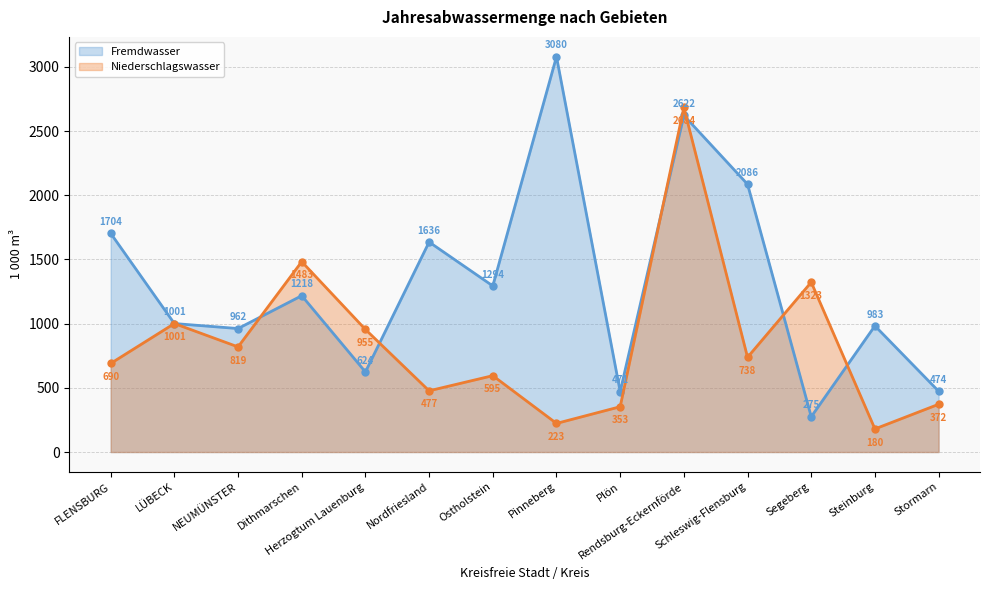

What is the sum of the Fremdwasser values at Stormarn and Herzogtum Lauenburg?

1098